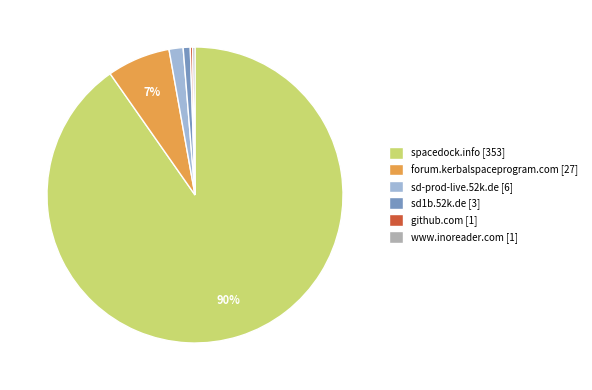

Is there a majority slice in this chart?

Yes